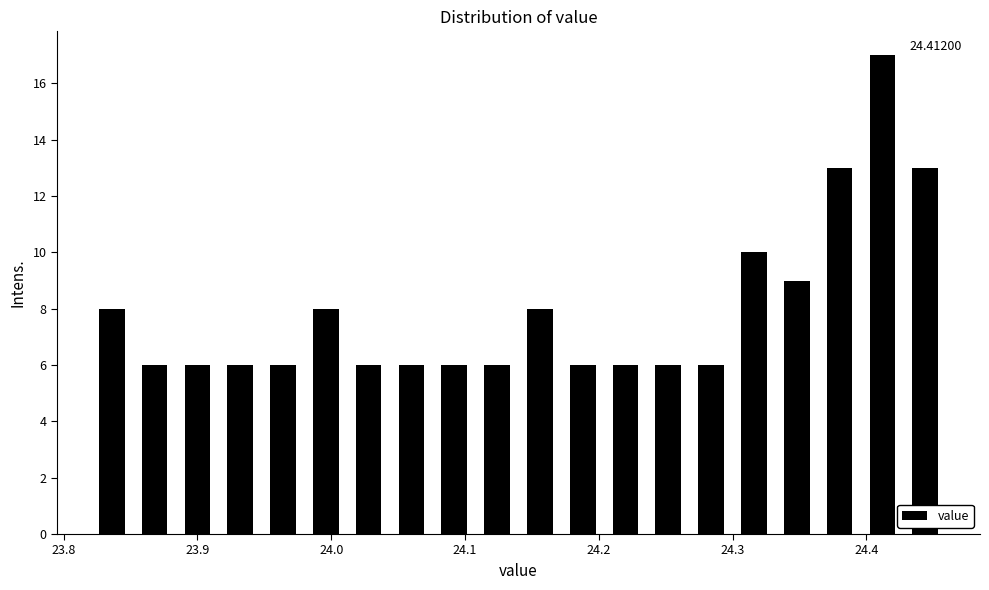

Read against the x-axis, roughly where is the centre of the tallest bar?

24.41